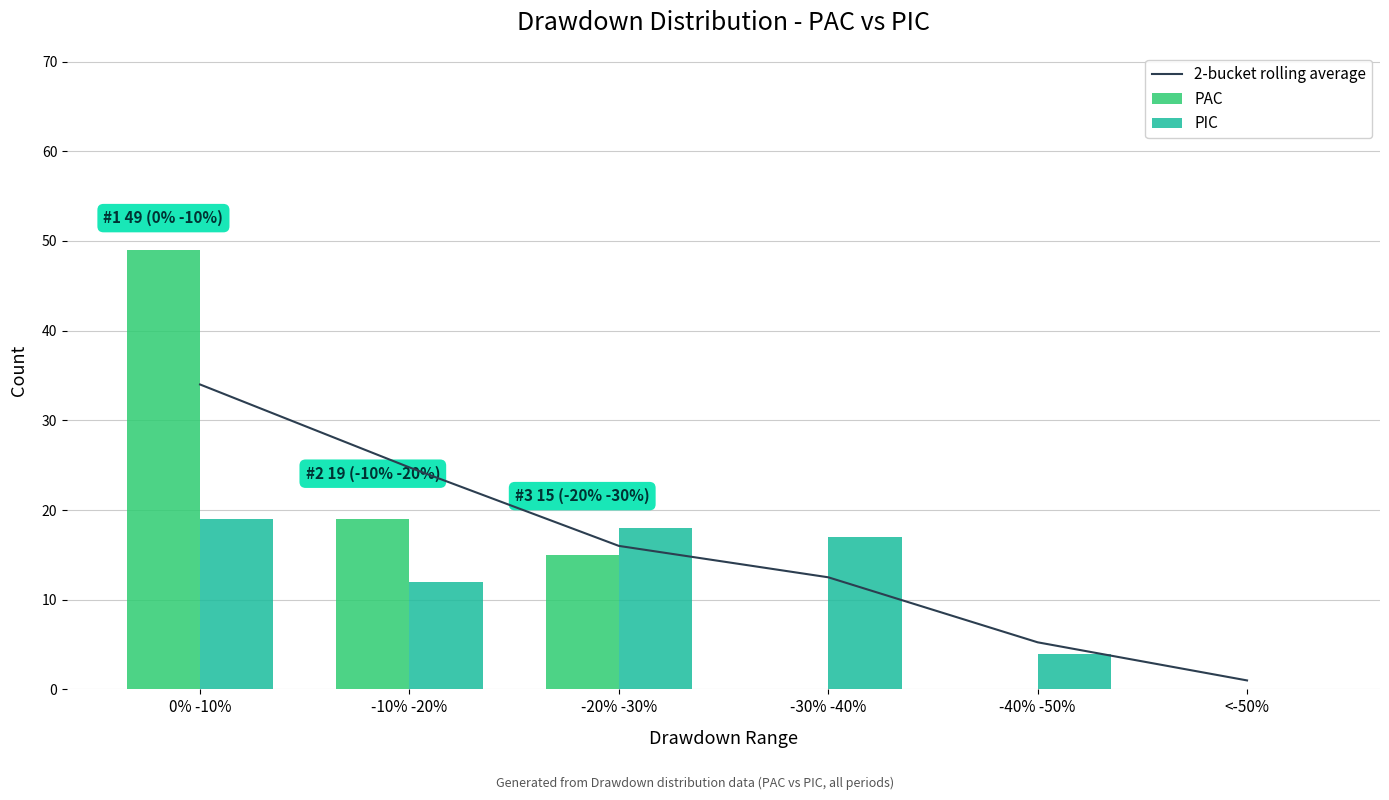

Are the bars grouped side by side (vs. stacked)?

Yes